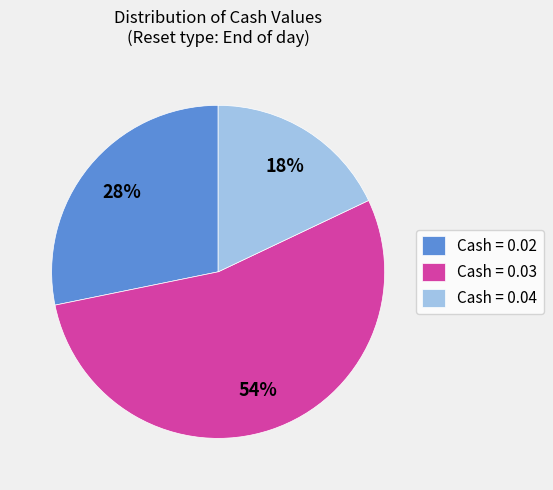

What percentage is the Cash = 0.04 slice, to the nearest percent?

18%